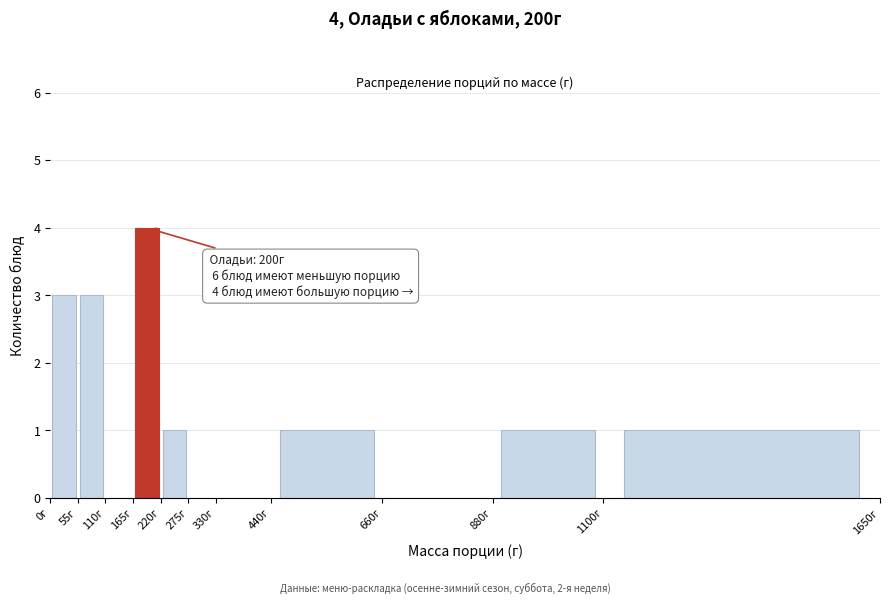

Over which range of the x-axis is the bar tallest?

165 to 220